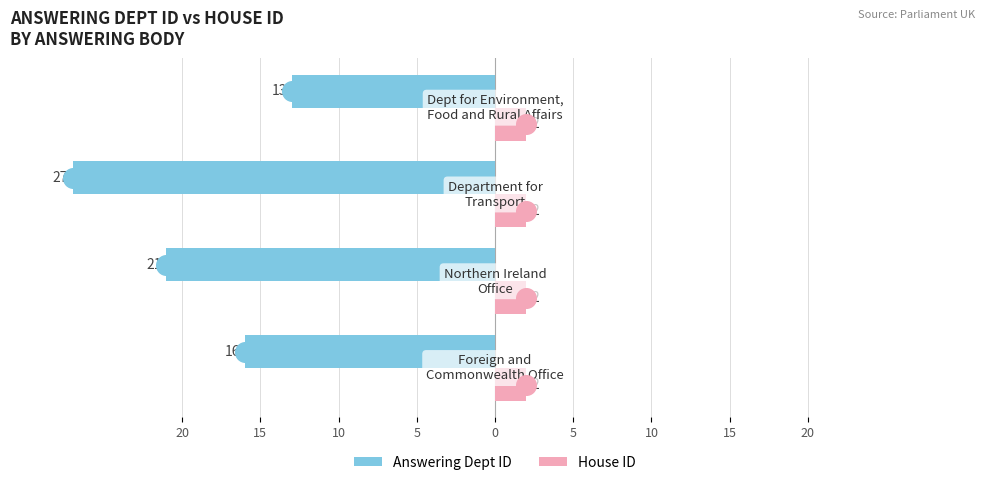

What are all the series names shown in the legend?

Answering Dept ID, House ID